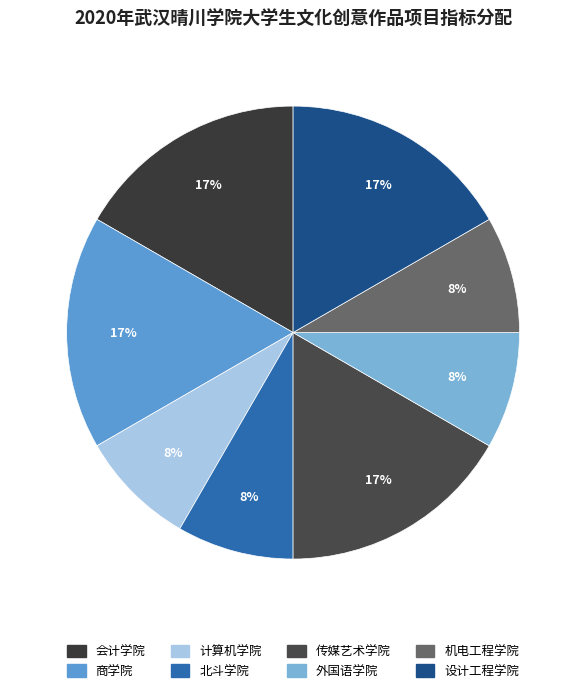

How many slices are in this pie chart?

8